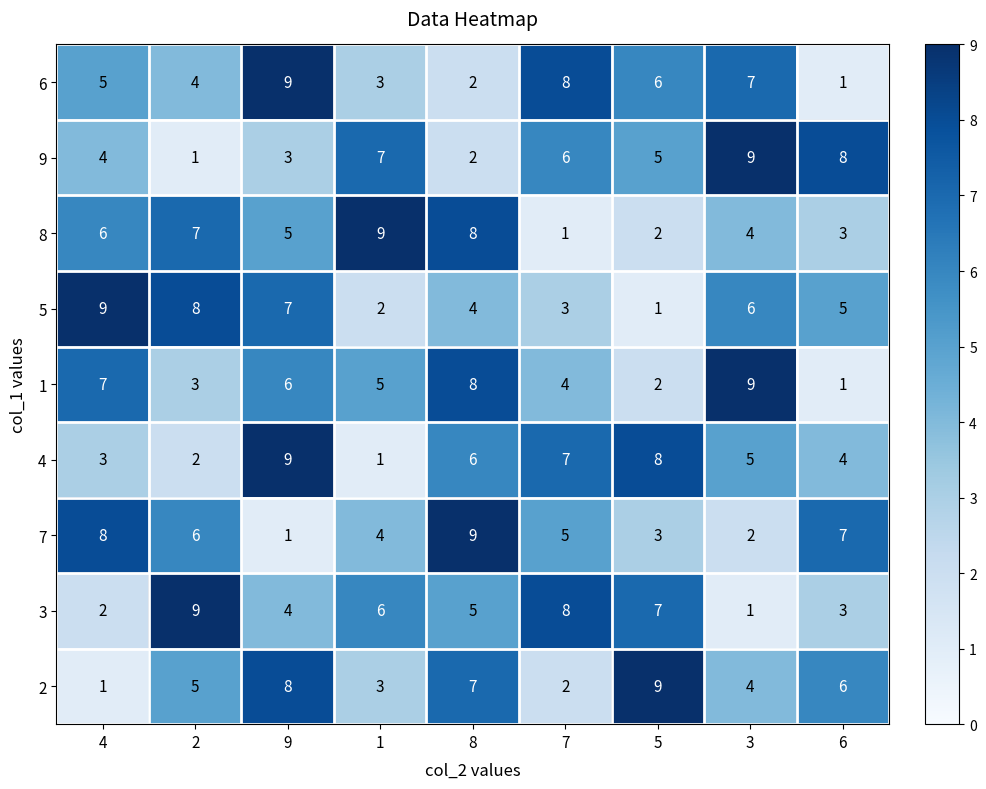

At how many categories does at least one series exceed 4?

9